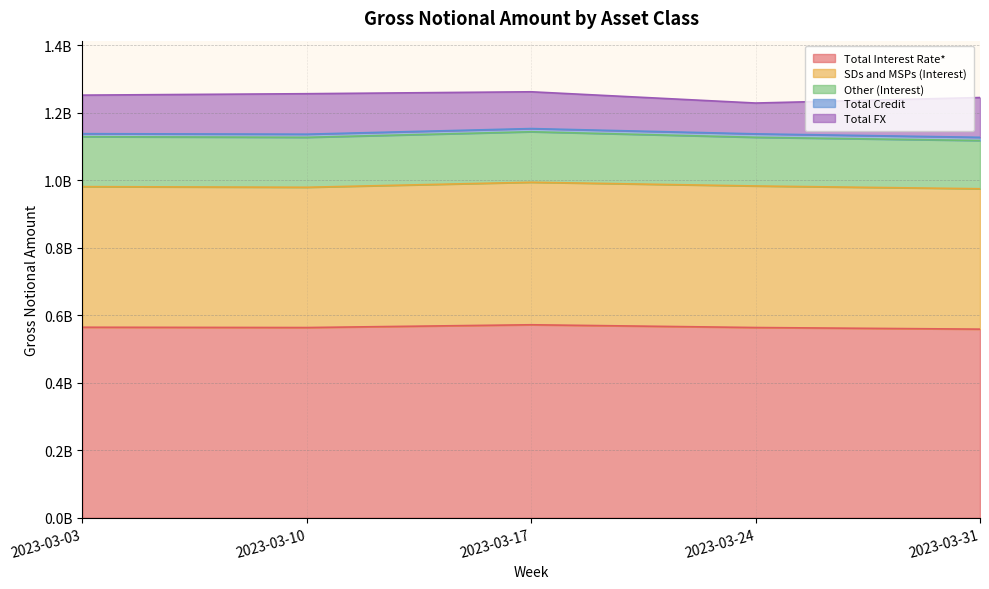

Where is Total FX nearest to the value 105598564?

2023-03-17